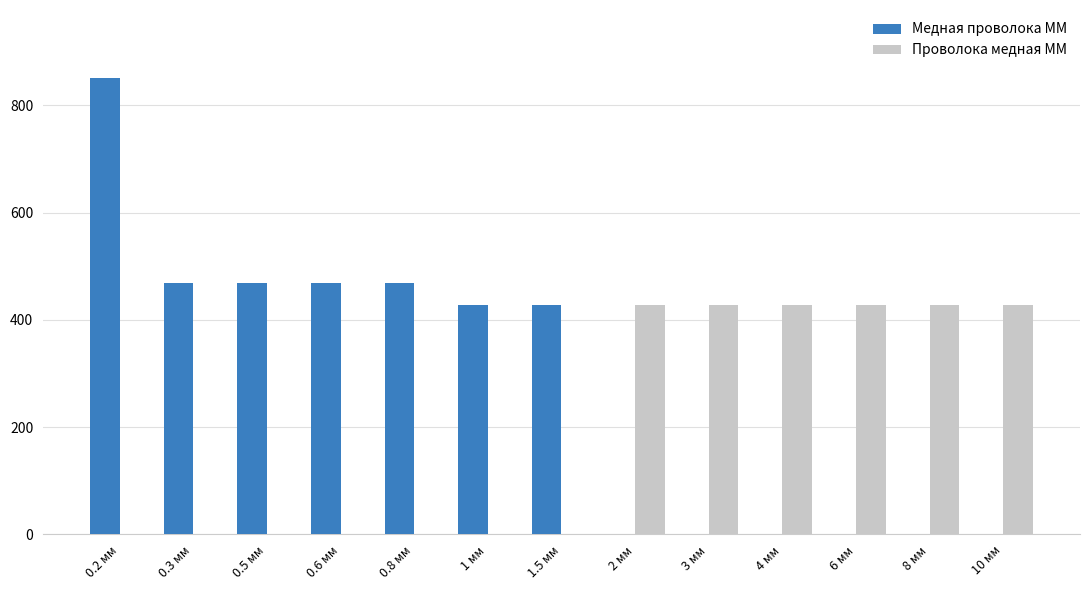

What is the sum of all Медная проволока ММ values?

3578